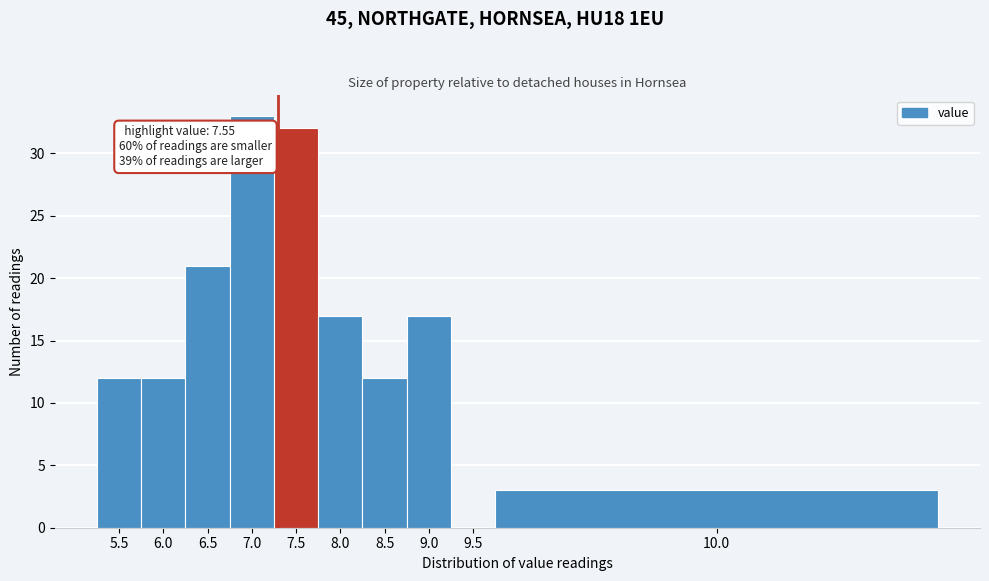

Reading left to right, what are all the values shown in this chart?

5.5=12	6.0=12	6.5=21	7.0=33	7.5=32	8.0=17	8.5=12	9.0=17	9.5=0	10.0=3